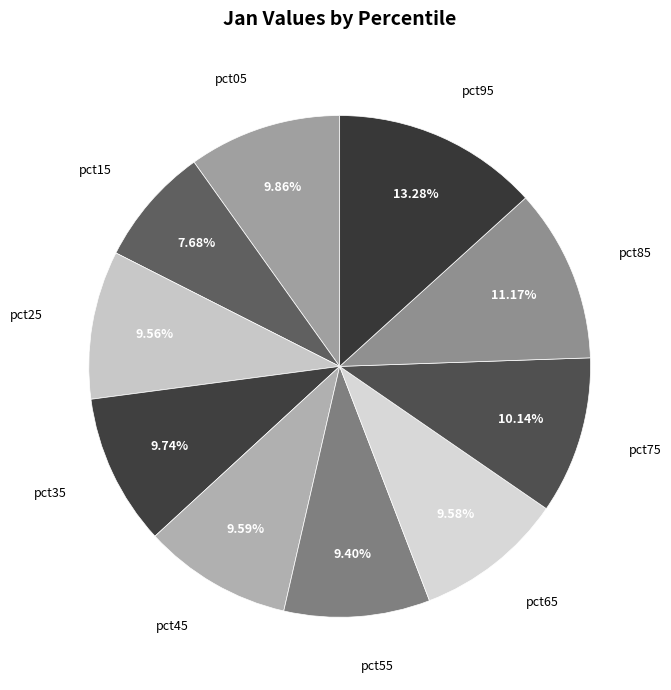

Is it true that pct35 is 1% of the pie?

False